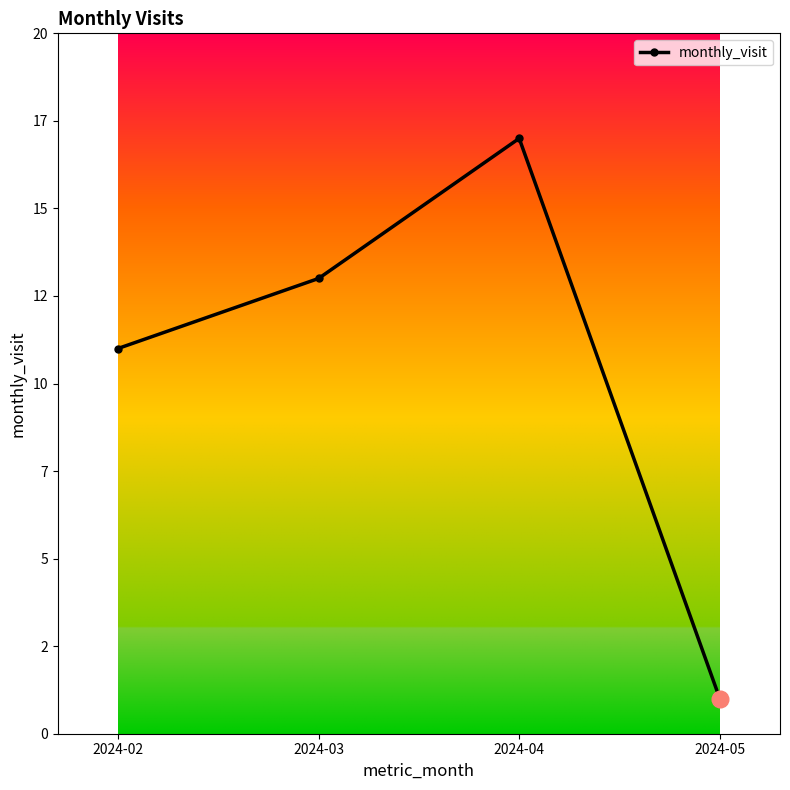

The value at 2024-03 is 13. True or false?

True